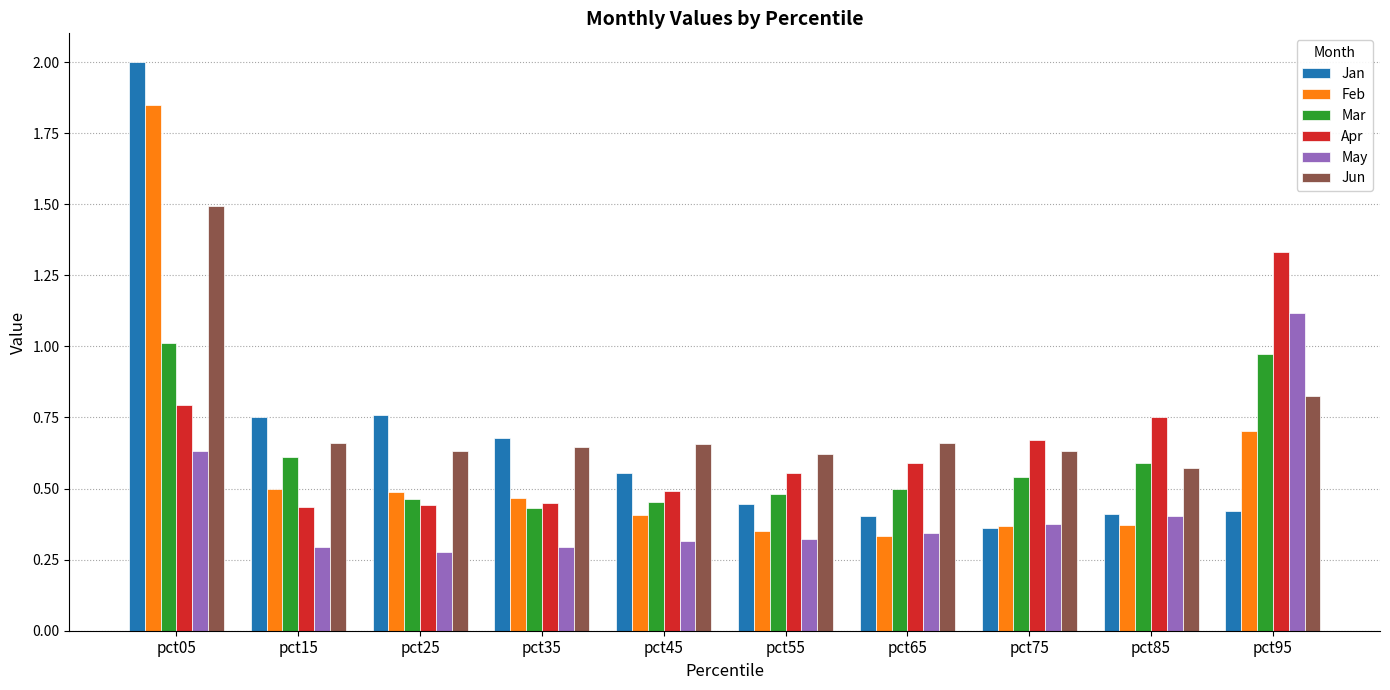

Which series has the largest range (max minus min)?

Jan